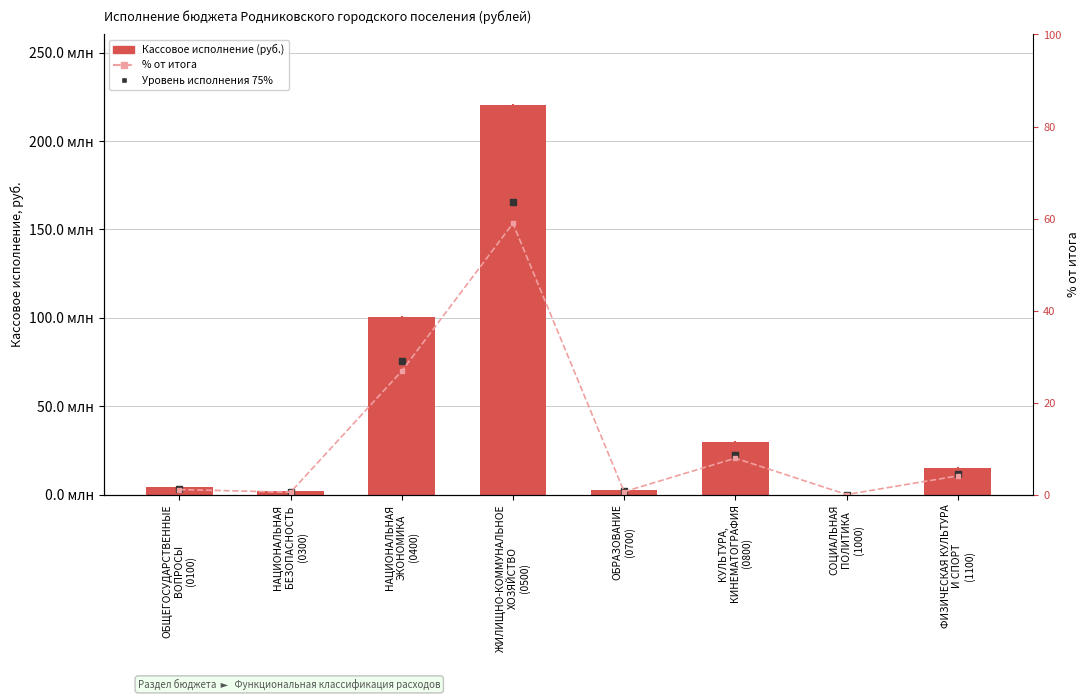

Are the bars horizontal?

No